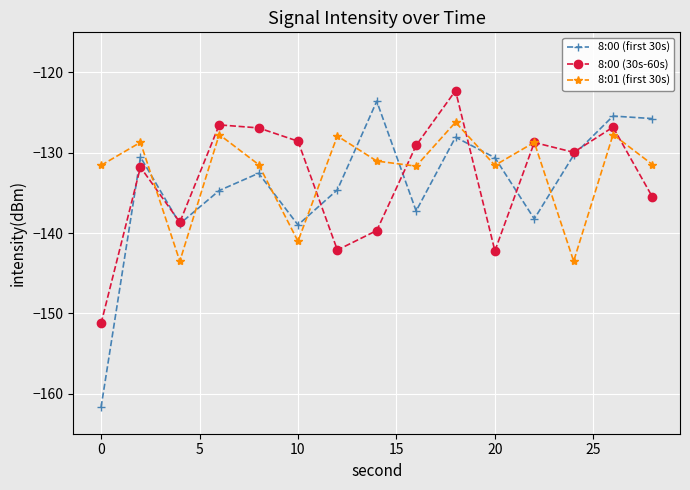

Does the chart display data point markers on the line(s)?

Yes